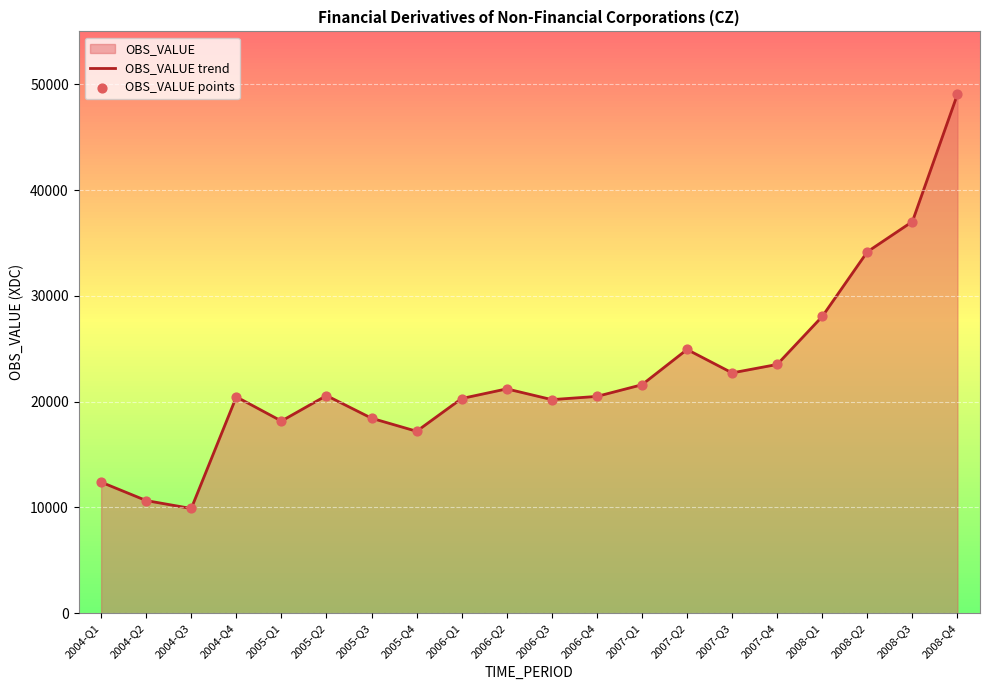

Which series reaches the minimum Y coordinate?

OBS_VALUE trend